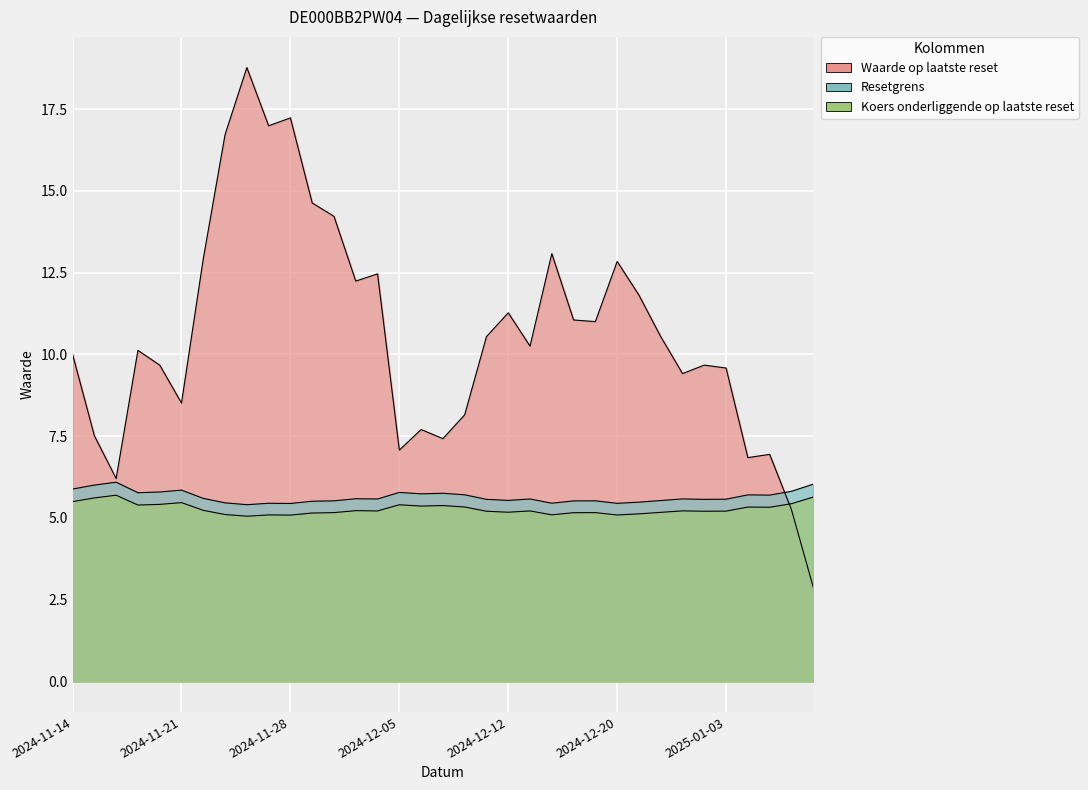

Which has a higher value, 2024-11-18 or 2024-12-27?

2024-12-27